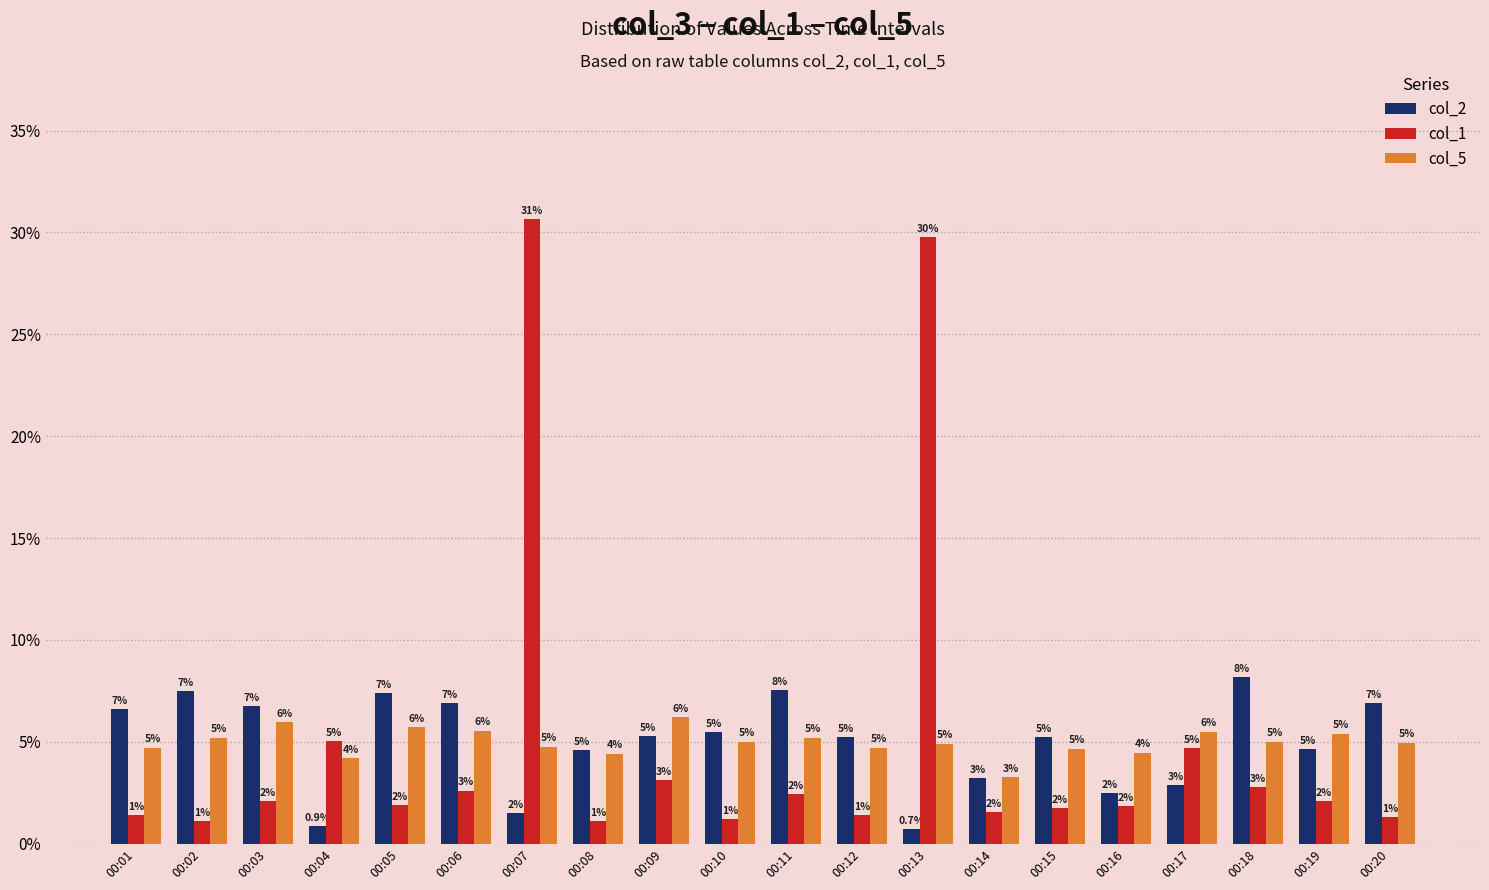

Which series has the largest total across all categories?

col_2